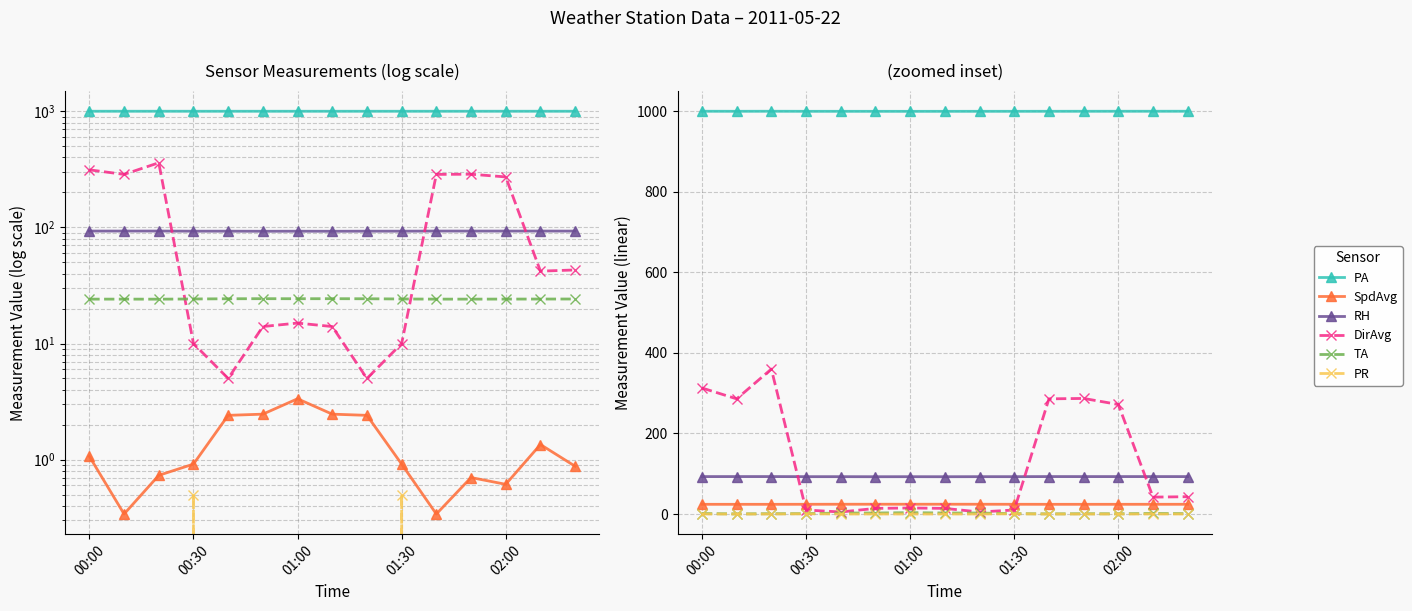

True or false: SpdAvg has a value of 1.1 at 00:00.

True